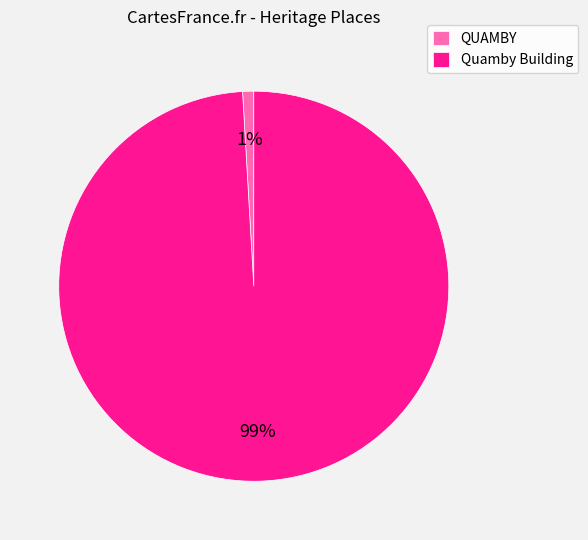

Do Quamby Building and QUAMBY together represent more than half of the pie?

Yes